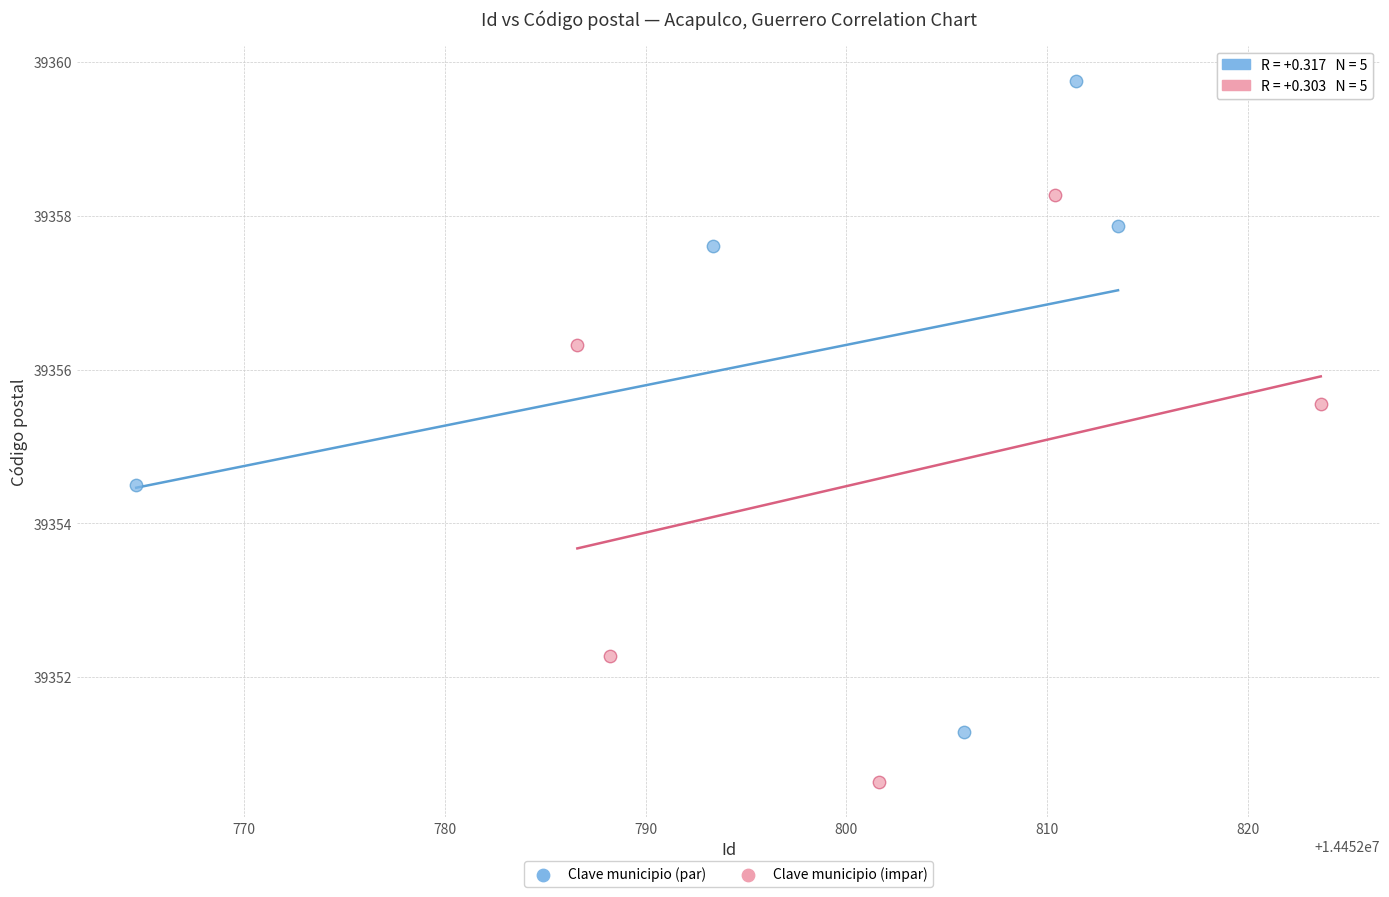

Which series reaches the maximum Y coordinate?

Clave municipio (par)